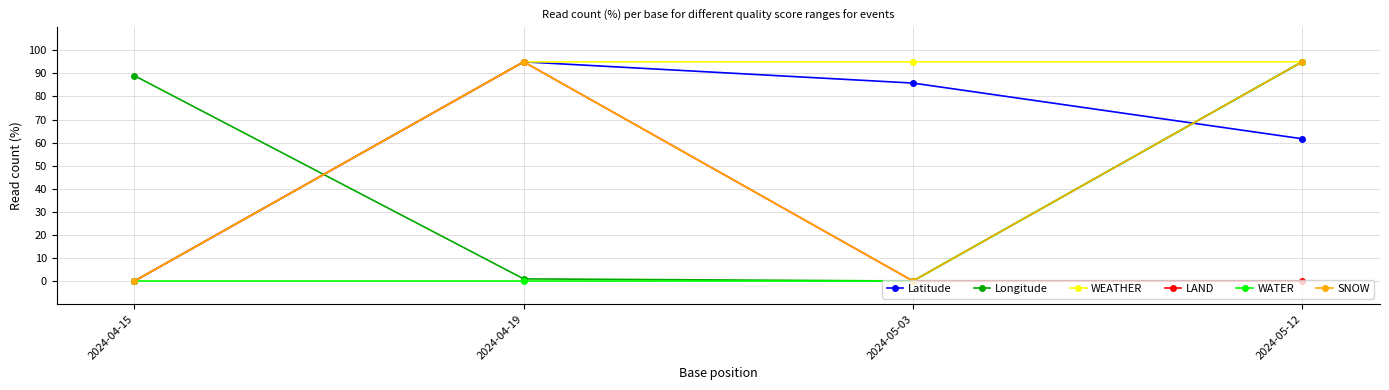

Which series ends up on top after the final intersection of Longitude and Latitude?

Longitude